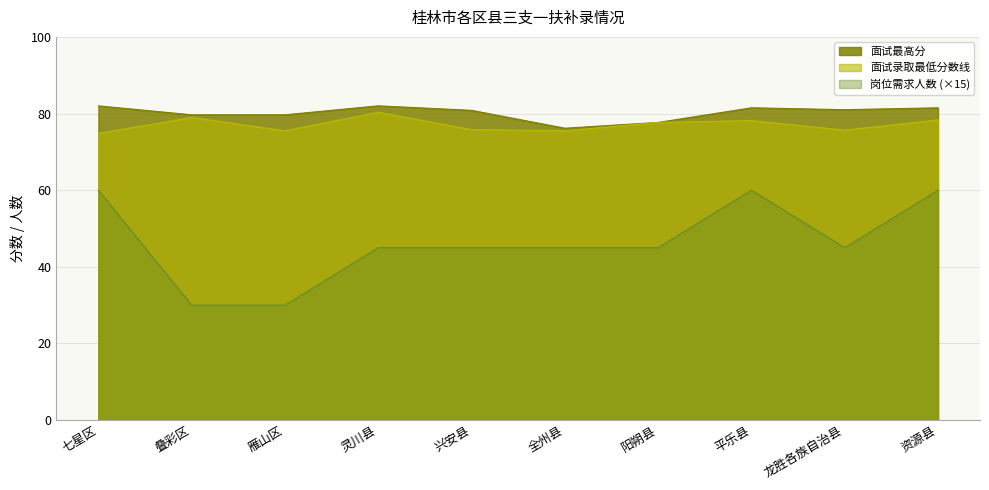

Read the 面试最高分 value at 雁山区.

79.7